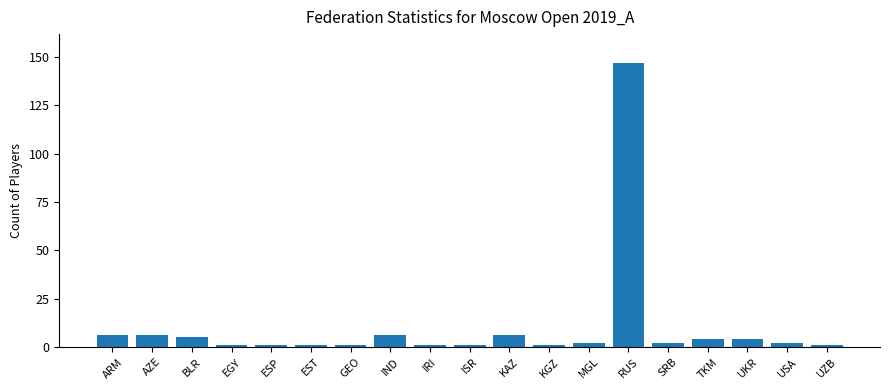

What is the maximum value shown in the chart?

147